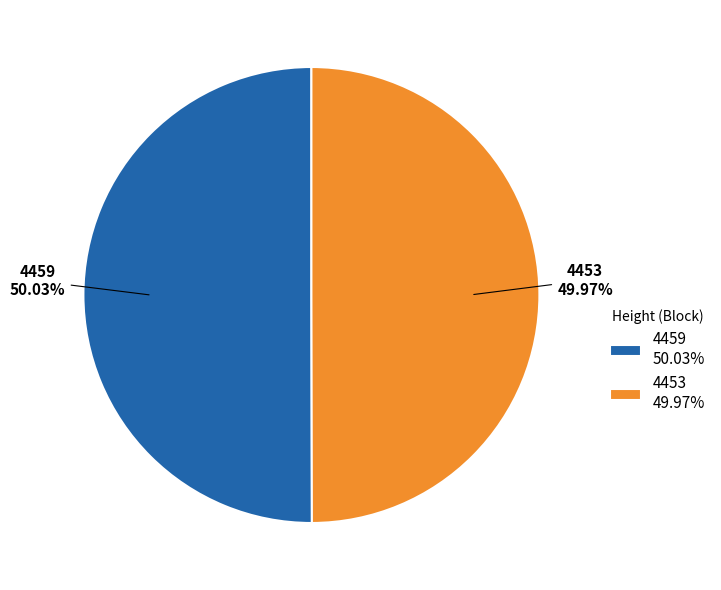

Combined, do 4459 and 4453 account for over 50%?

Yes